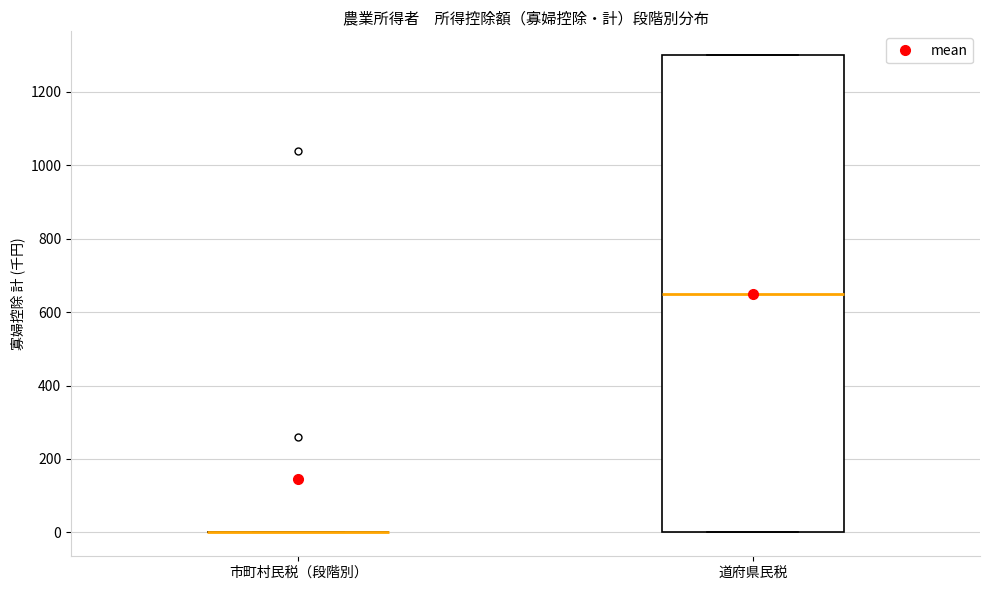

Which box is the tallest, from its lower edge to its upper edge?

道府県民税